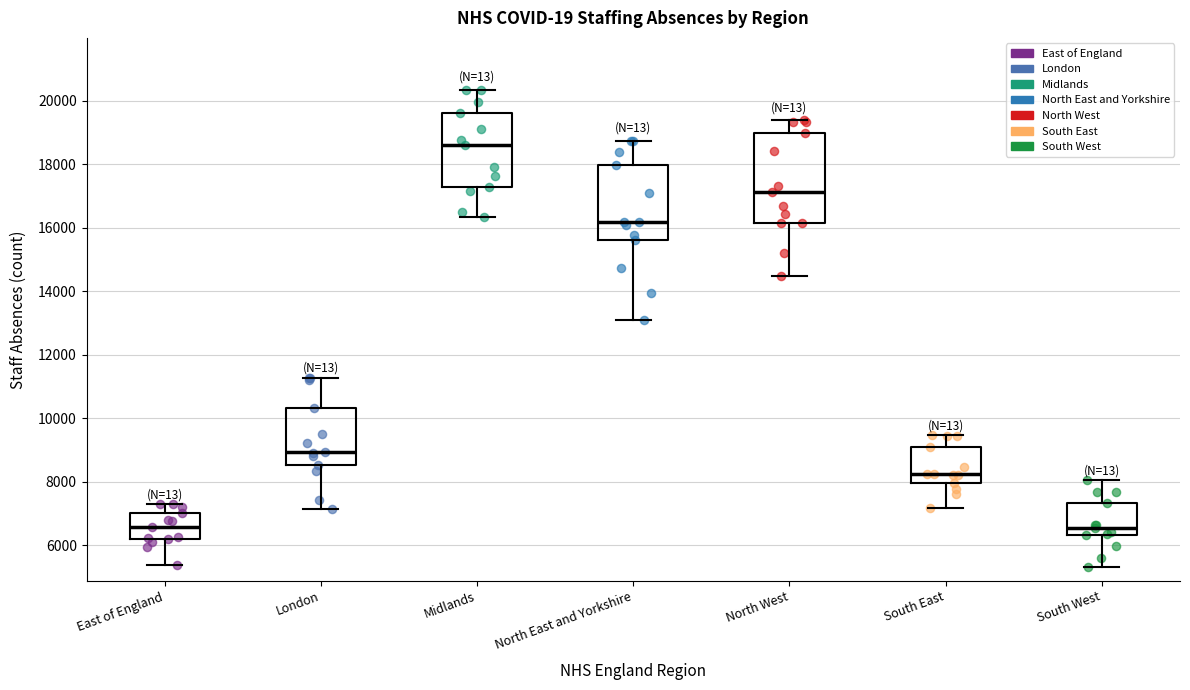

Where is the lower edge of the box for London on the y-axis? The values are not printed on the chart, so give them approximately, as read against the axis.

8600